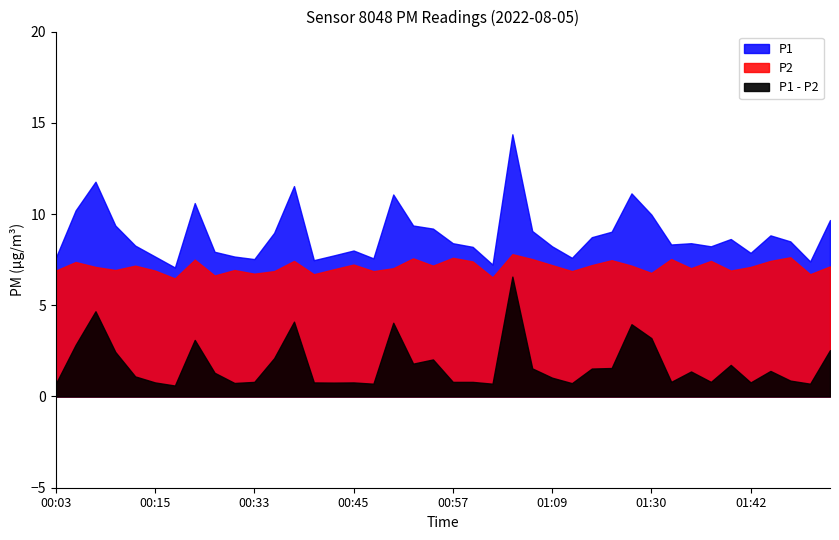

What is the maximum value for P2?

7.8